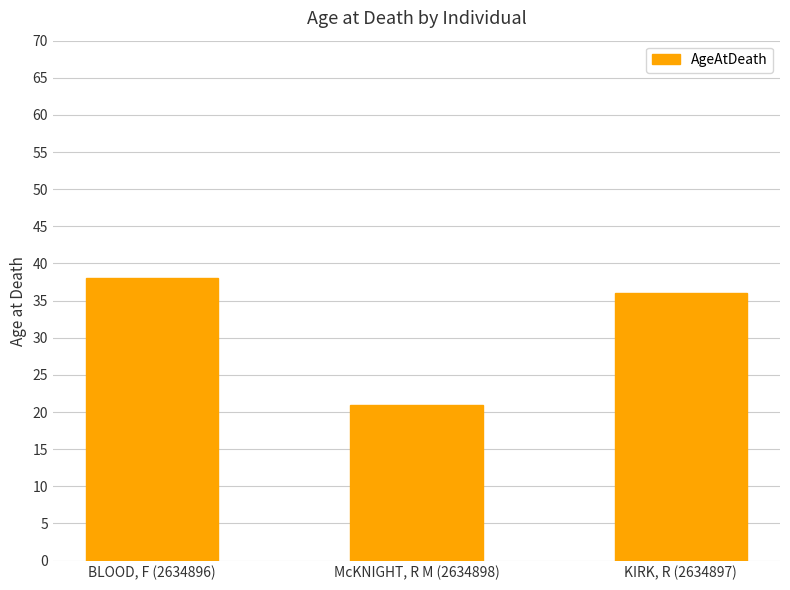

What is the smallest value displayed?

21